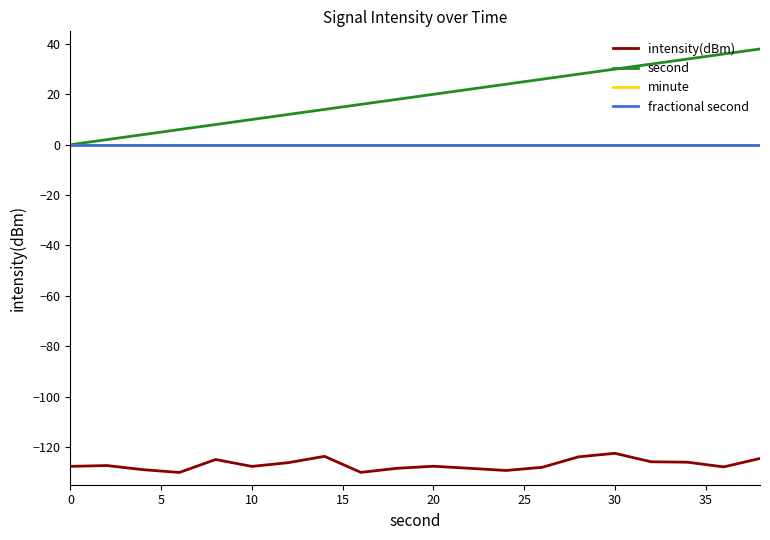

How many lines are shown in the chart?

4